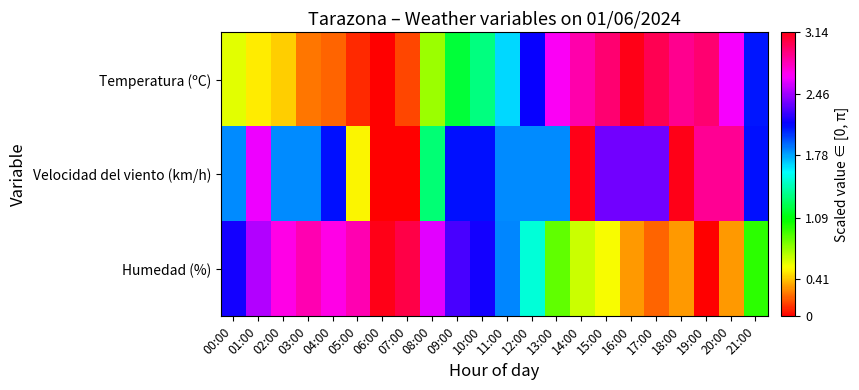

How many series are shown in this chart?

3